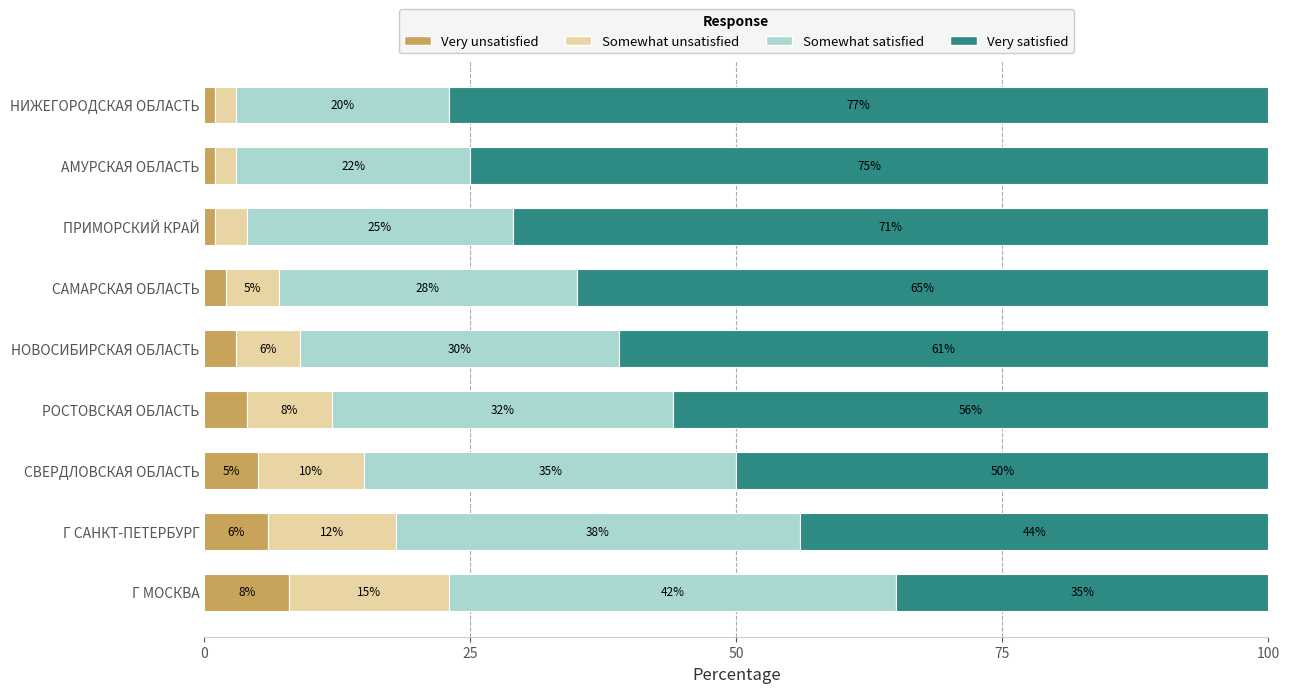

What is the highest value of the Very unsatisfied series?

8